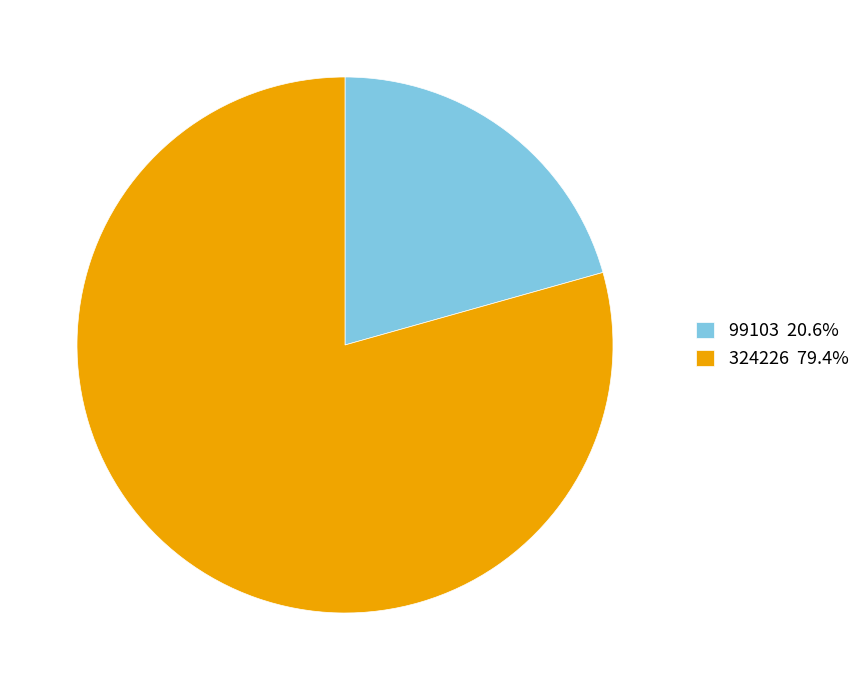

True or false: 324226 accounts for 79% of the total.

True